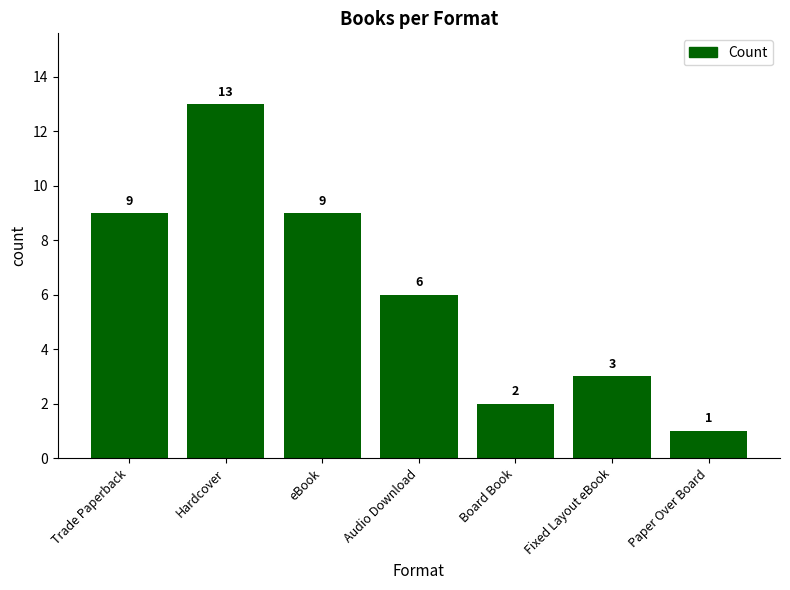

Which has a higher value, Board Book or Trade Paperback?

Trade Paperback